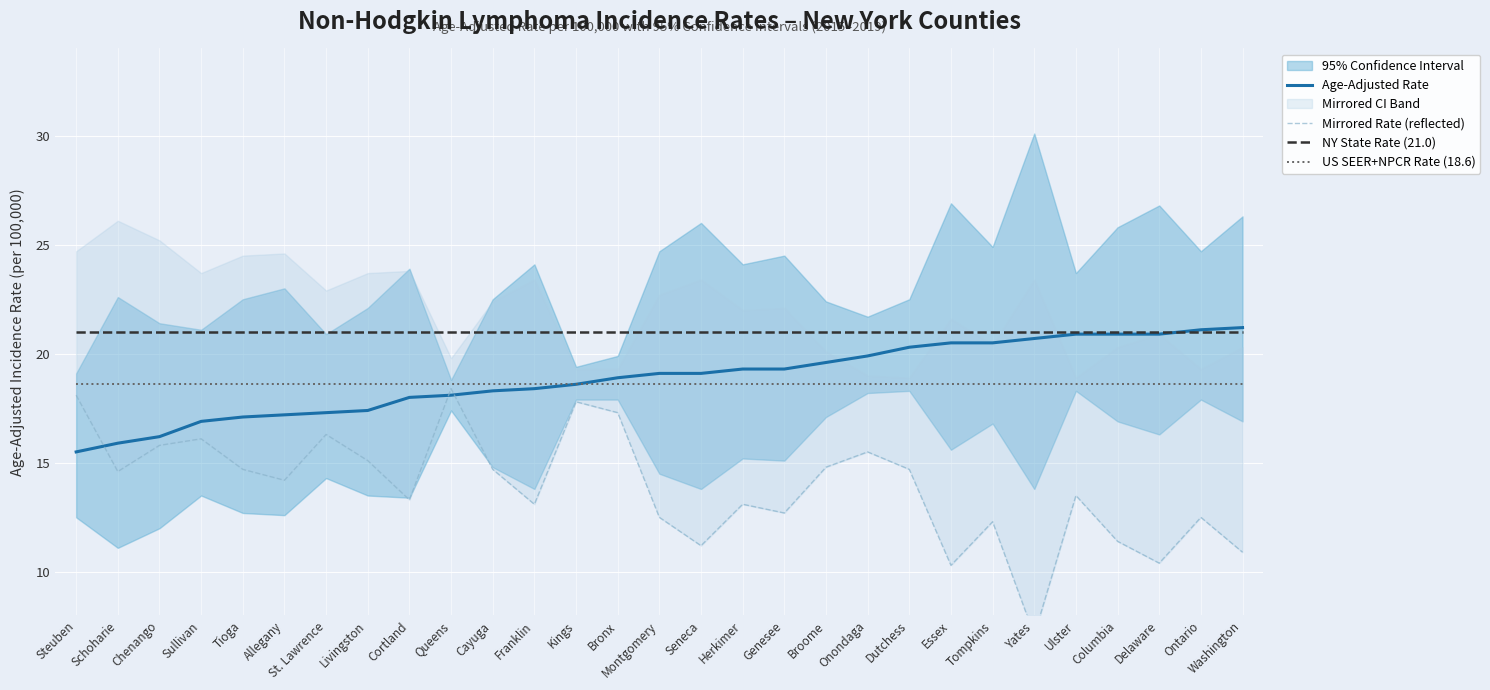

What is the average value of the NY State Rate (21.0) series?

21.0